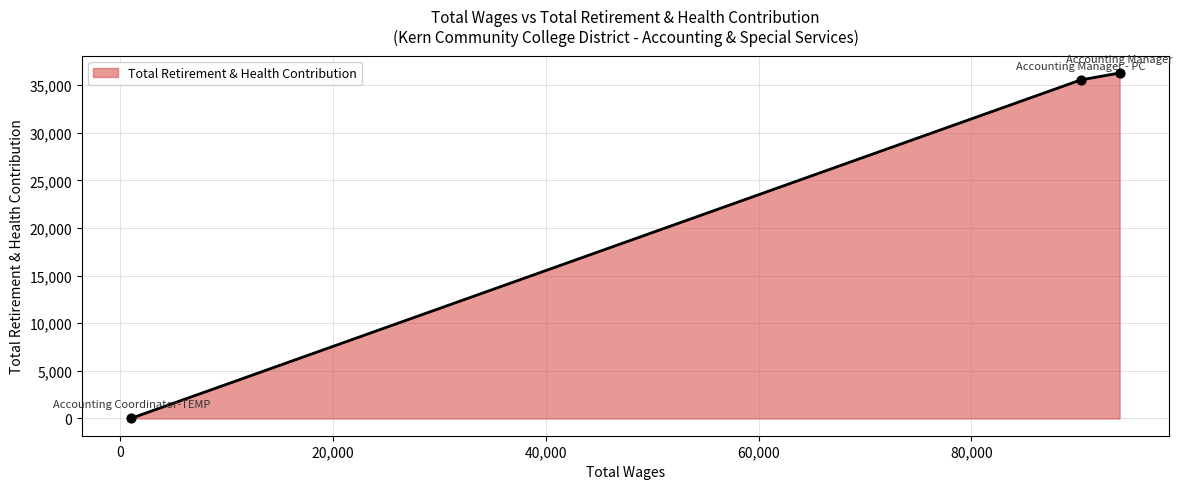

What is the maximum value shown in the chart?

36262